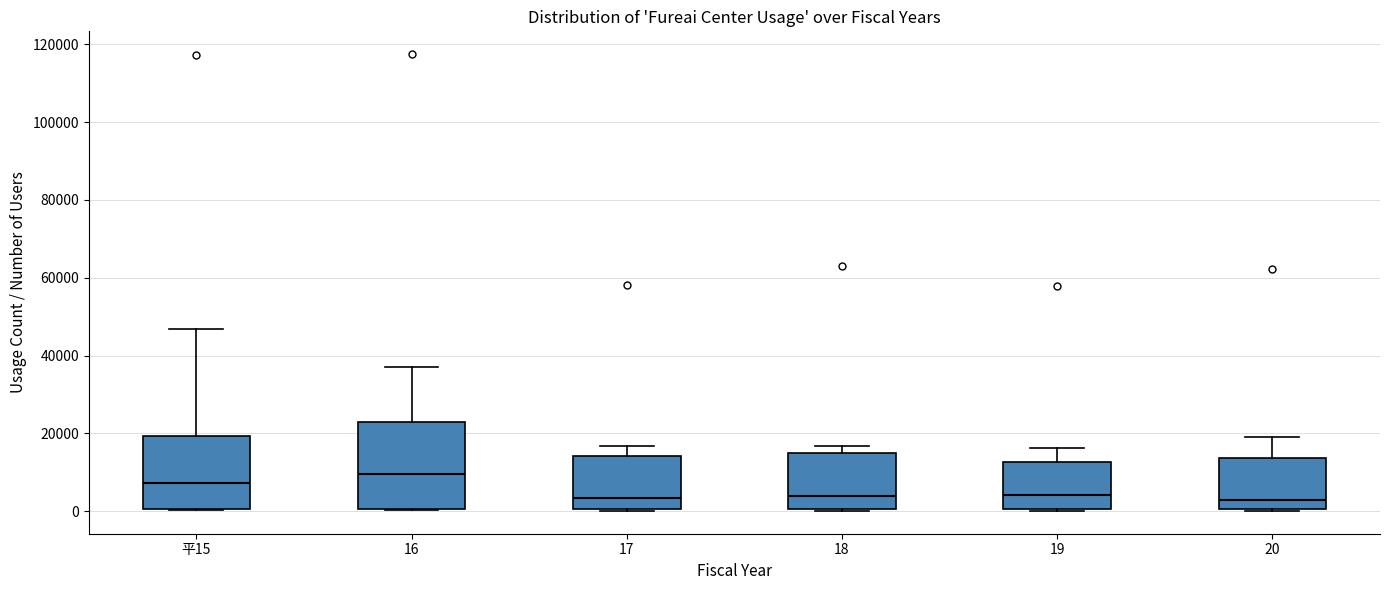

Comparing the boxes themselves (not the whiskers), which one is the tallest?

16